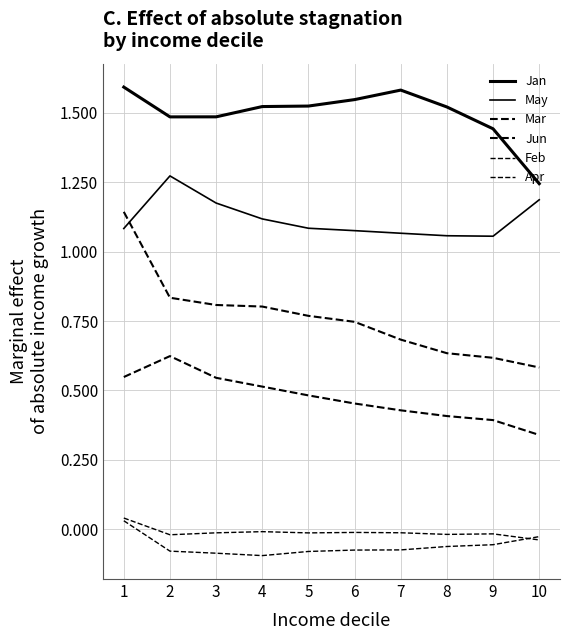

Where do Jun and May first cross each other?

1 and 2